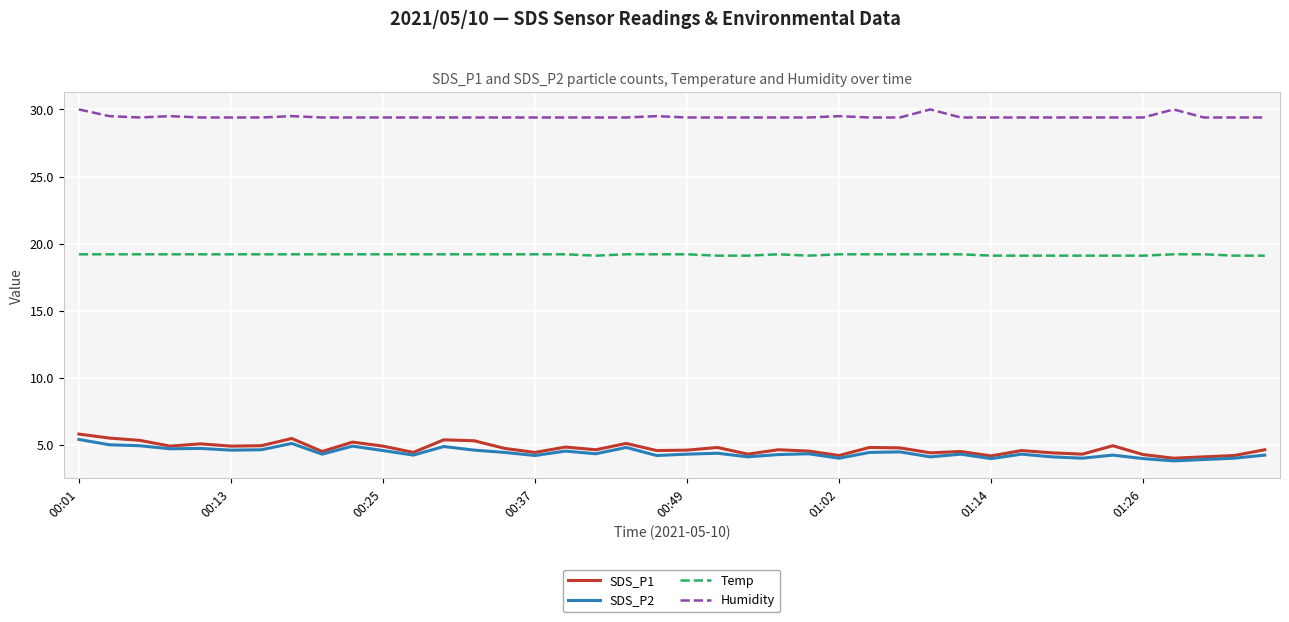

What is the lowest value of the SDS_P2 series?

3.8